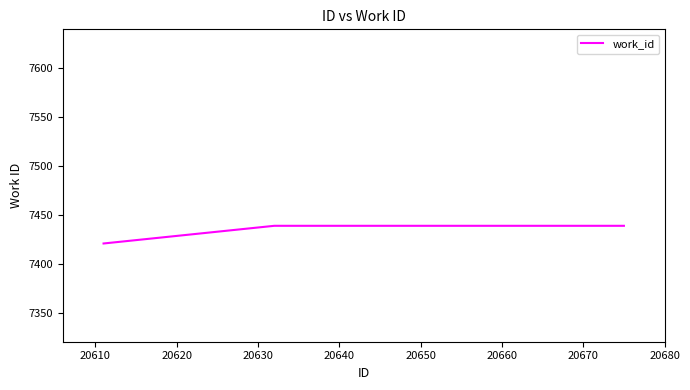

What is the difference between the maximum and minimum values?

18